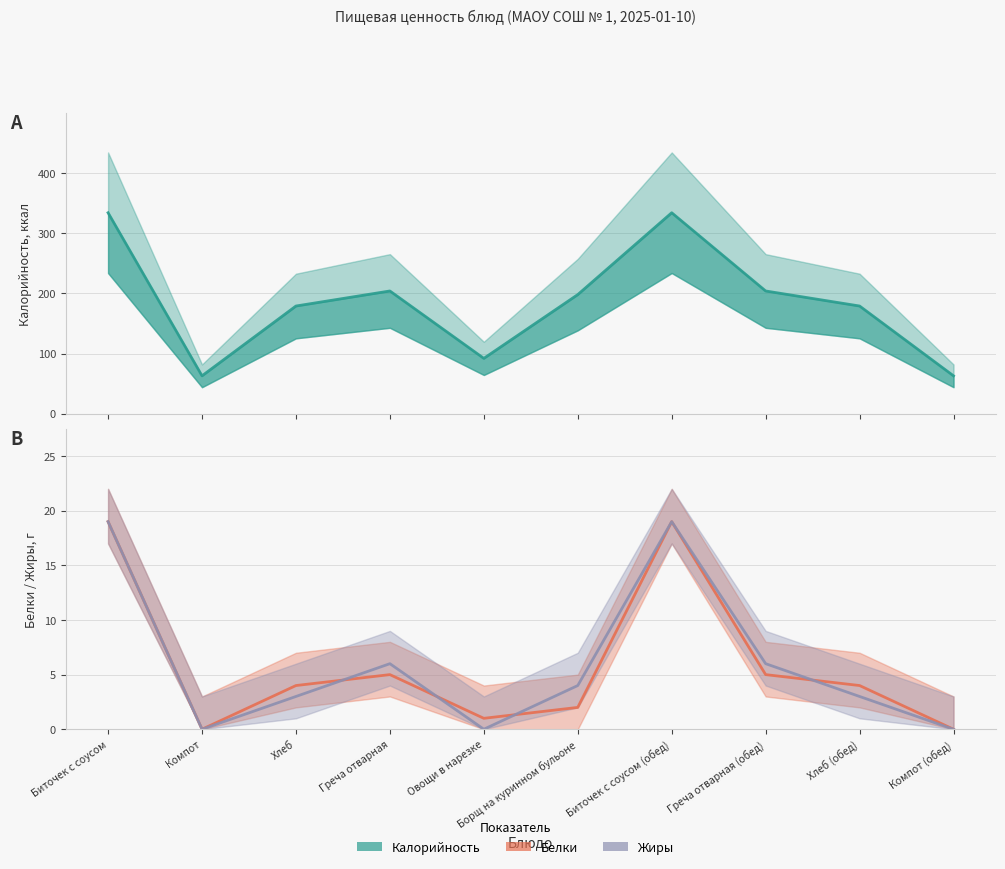

Is it true that Жиры equals 19 at Биточек с соусом?

True